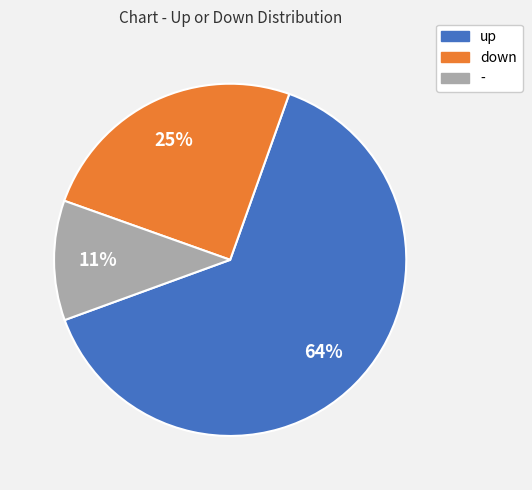

Does any single category account for the majority?

Yes